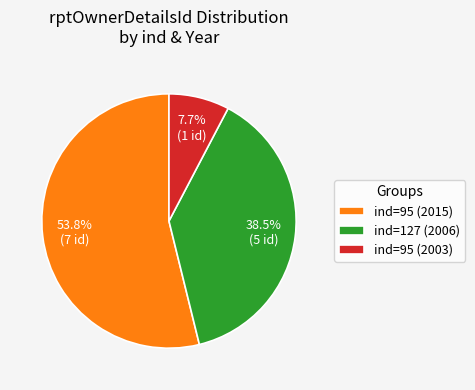

What is the smallest slice in the pie chart?

ind=95 (2003)